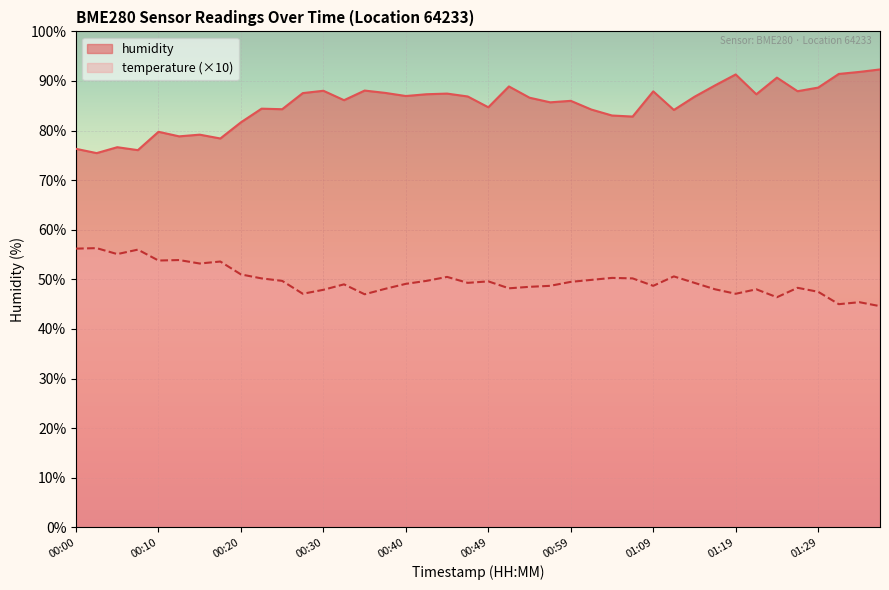

Count the number of categories in the chart.

40